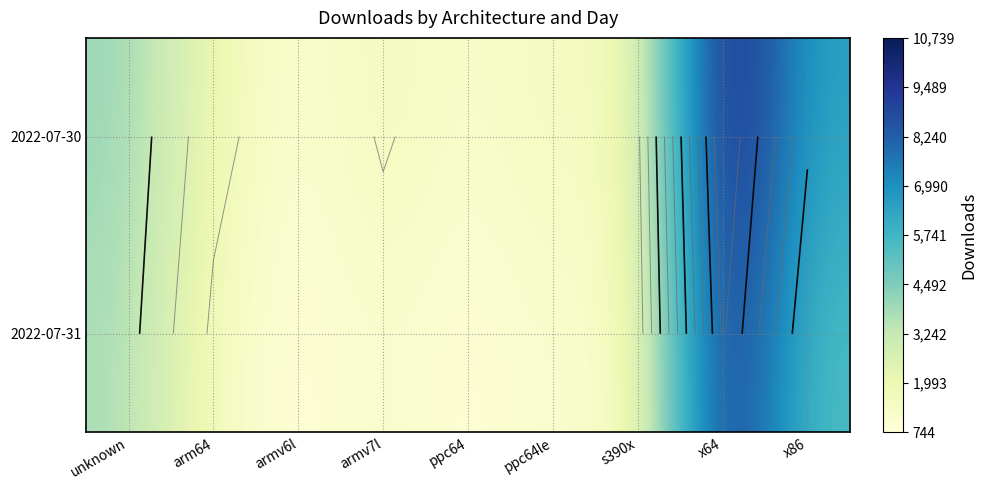

List the series in order of their peak value, highest first.

2022-07-30, 2022-07-31